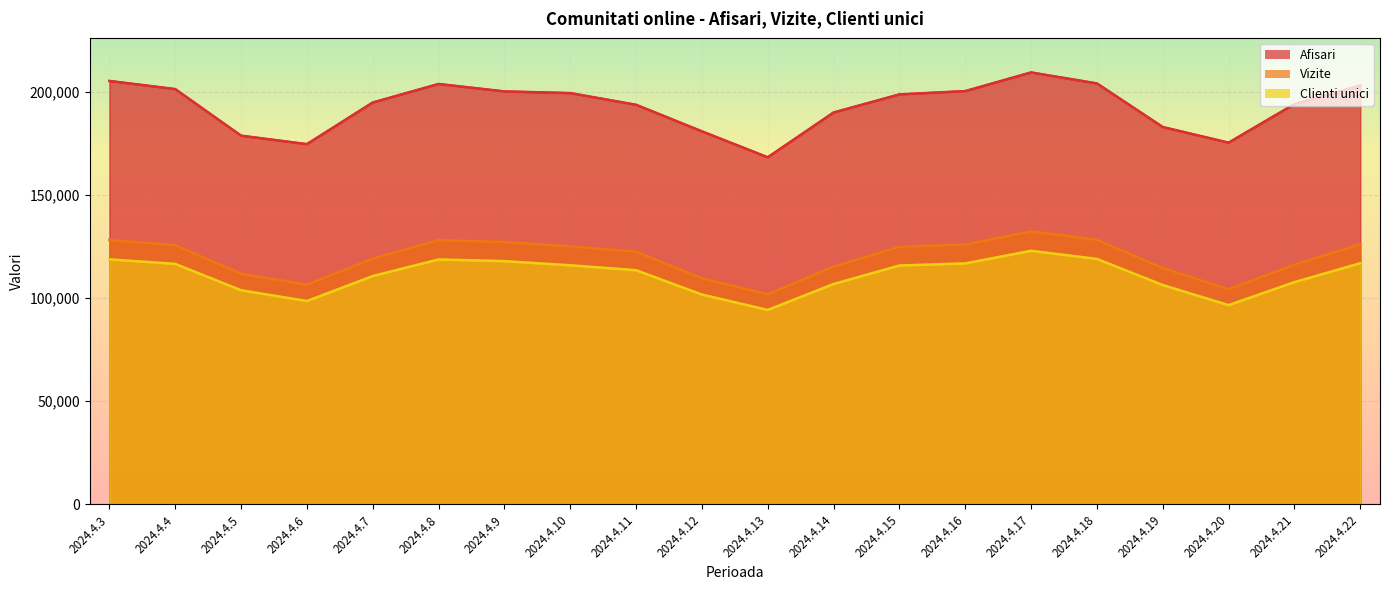

In Clienti unici, how many points are higher than both neighbors (excluding endpoints)?

2